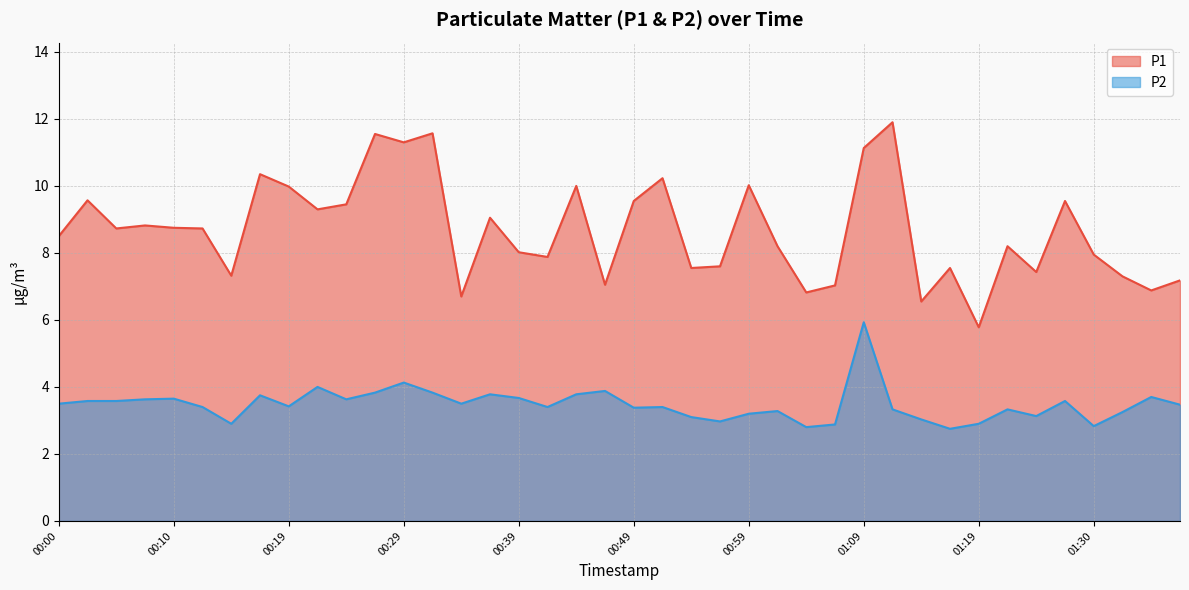

What is the difference between the highest and lowest values at 01:21?

4.9